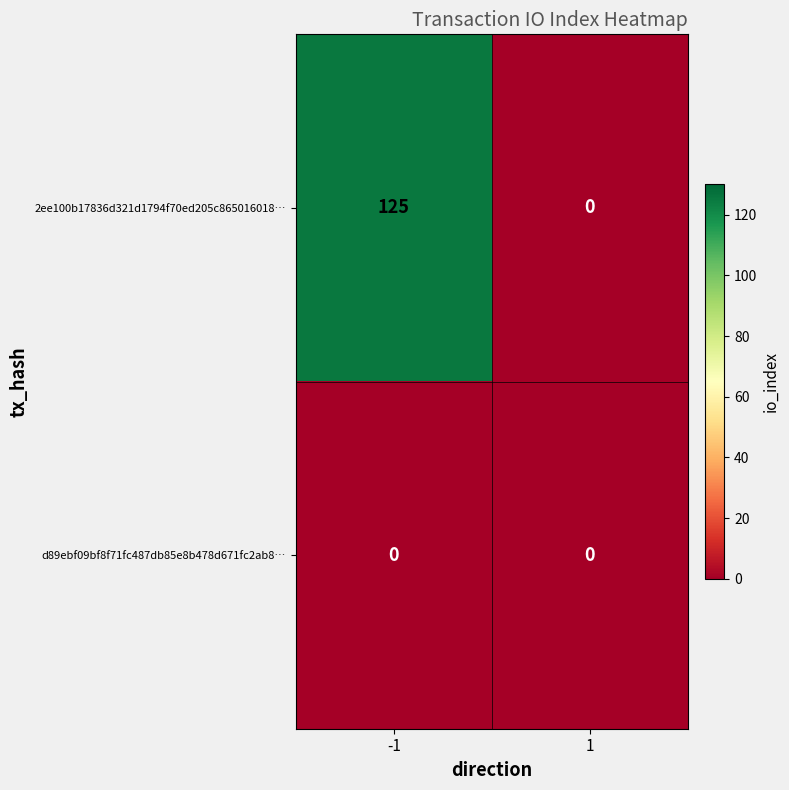

Rank the series at -1 from lowest to highest value.

d89ebf09bf8f71fc487db85e8b478d671fc2ab8…, 2ee100b17836d321d1794f70ed205c865016018…